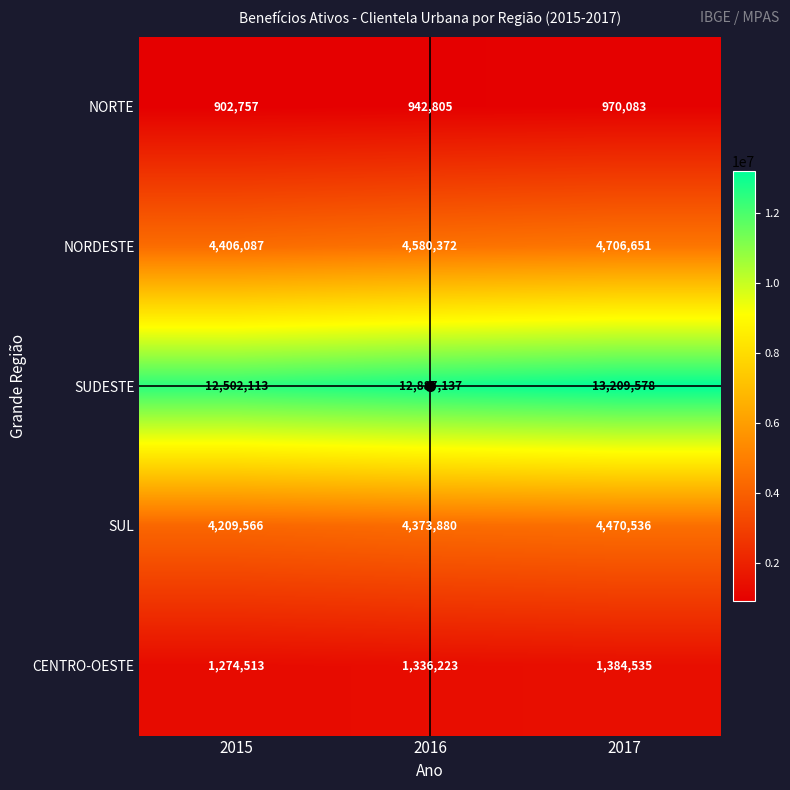

What is the spread (max minus min) of values at 2017?

12239495